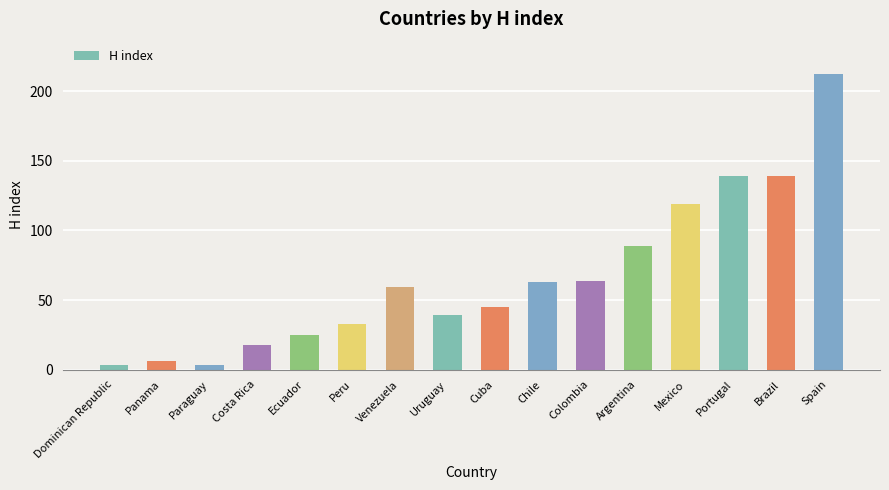

Where is the data nearest to the value 107?

Mexico